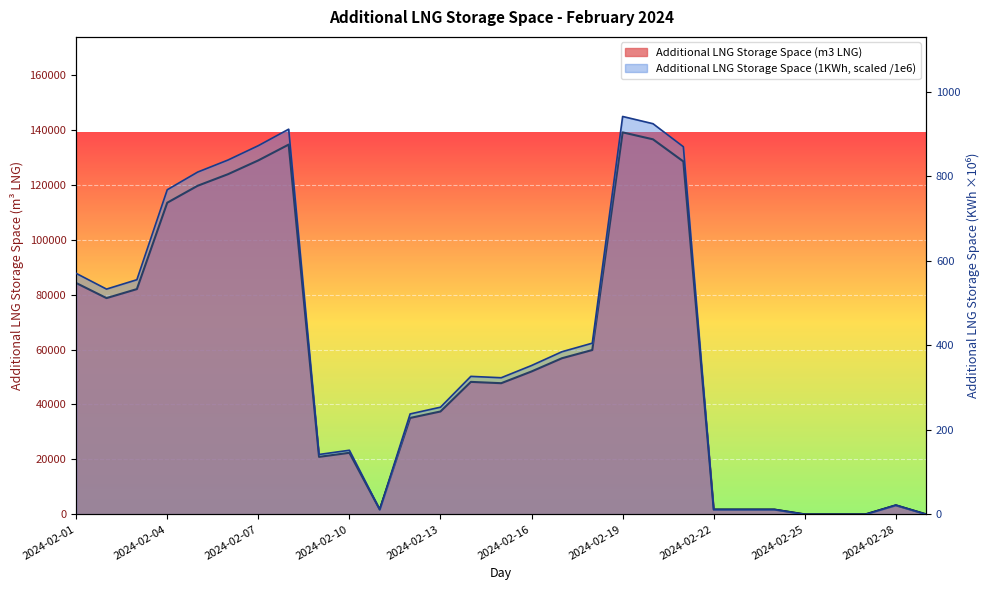

How many categories are shown in the chart?

29